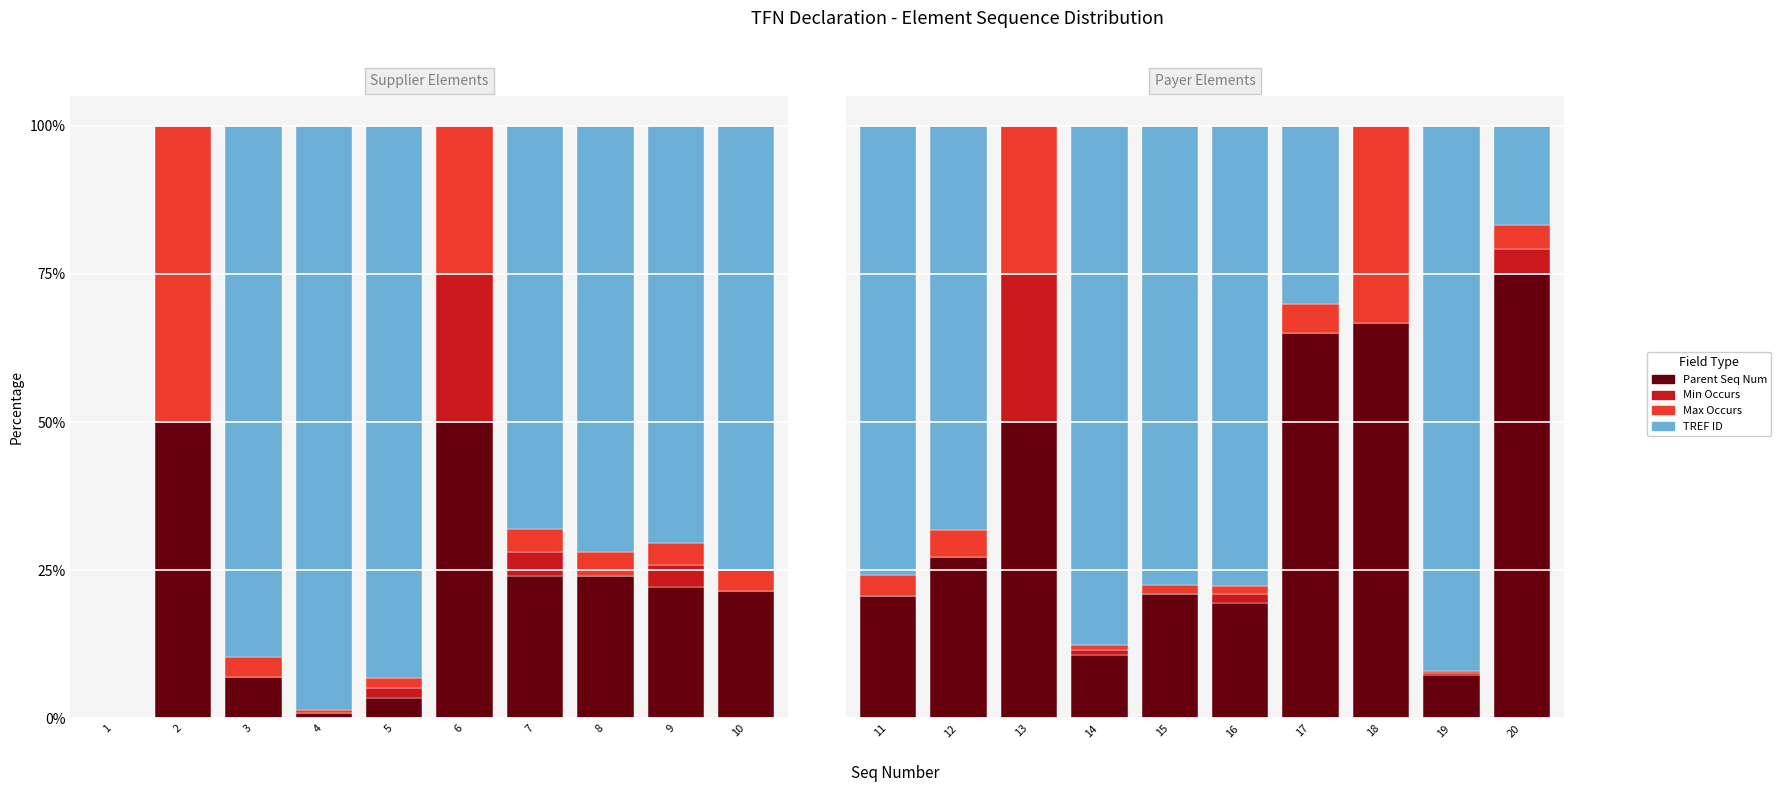

Which series has the widest spread of values?

TREF ID